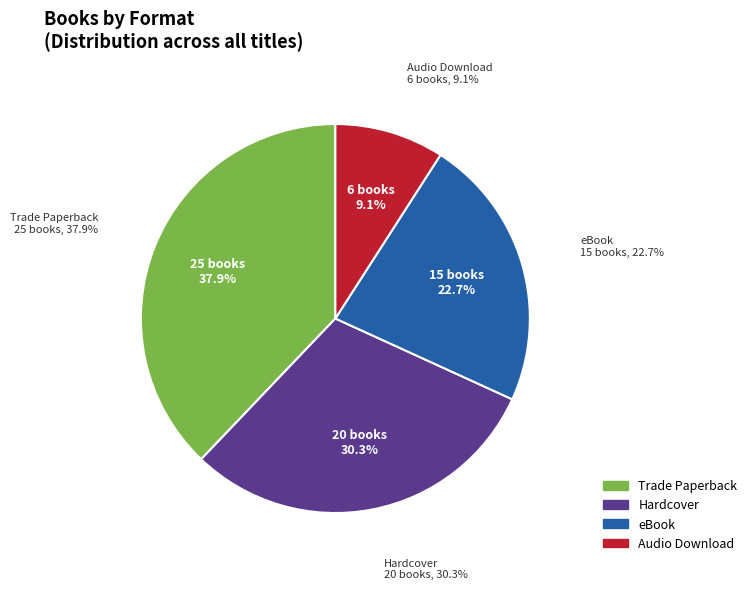

Approximately how many times larger is the value at eBook compared to Trade Paperback?

0.6